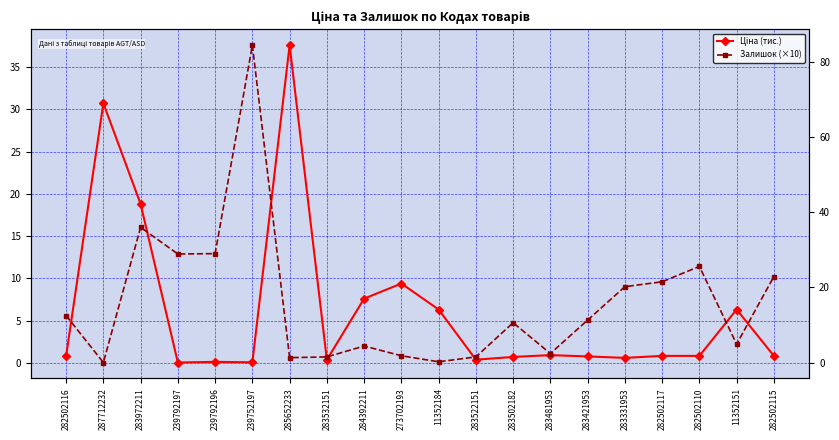

Reading left to right, extract all data points from this chart.

Ціна (тис.): 282502116=0.8	287712232=30.7	283972211=18.8	239792197=0.0	239792196=0.1	239752197=0.1	285652233=37.6	283532151=0.4	284392211=7.6	273702193=9.4	11352184=6.3	283522151=0.4	283502182=0.7	283481953=0.9	283421953=0.8	283331953=0.6	282502117=0.8	282502110=0.8	11352151=6.3	282502115=0.8
Залишок (×10): 282502116=12.5	287712232=0.0	283972211=36.0	239792197=28.9	239792196=29.0	239752197=84.5	285652233=1.3	283532151=1.5	284392211=4.4	273702193=1.8	11352184=0.2	283522151=1.5	283502182=10.6	283481953=2.4	283421953=11.3	283331953=20.2	282502117=21.5	282502110=25.6	11352151=4.9	282502115=22.9